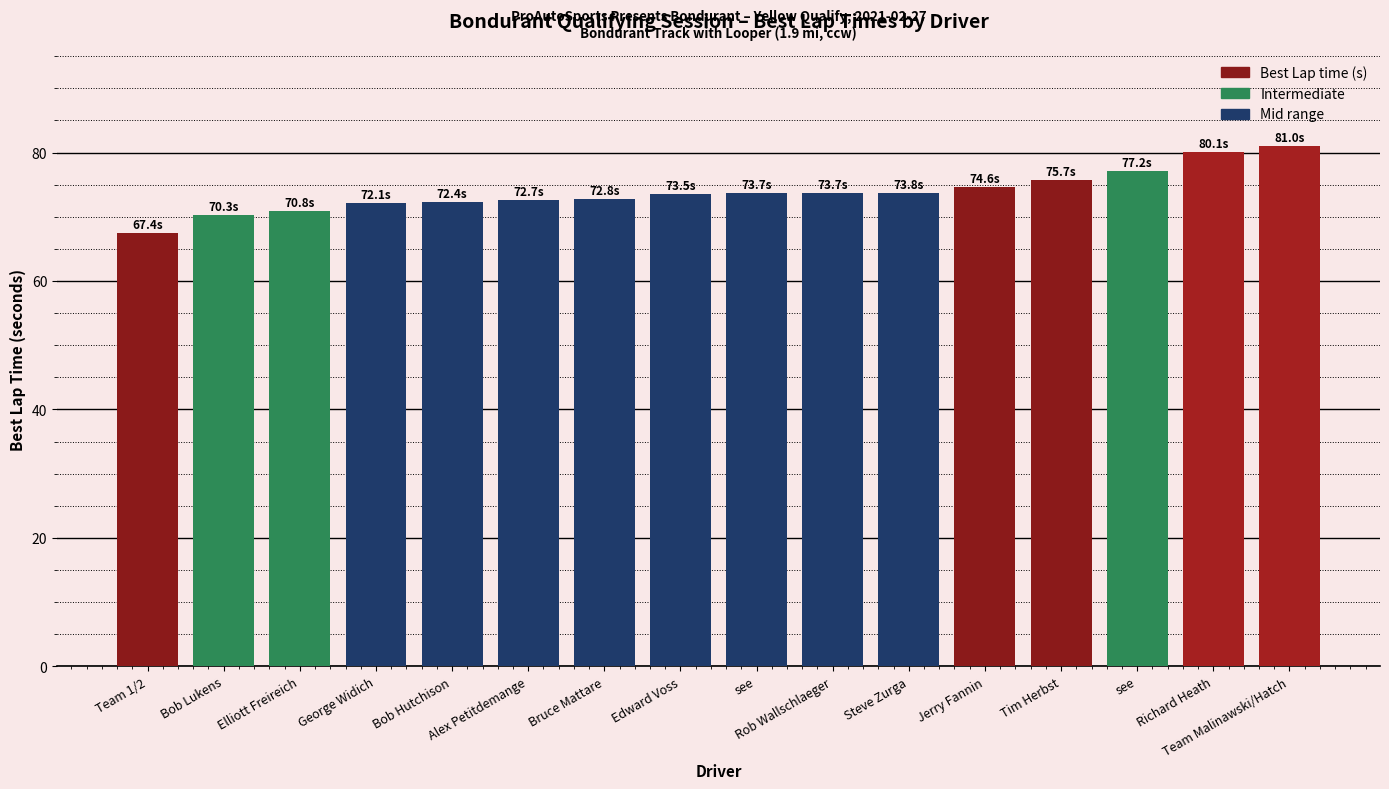

List the labels in order of value, smallest first.

Team 1/2, Bob Lukens, Elliott Freireich, George Widich, Bob Hutchison, Alex Petitdemange, Bruce Mattare, Edward Voss, see, Rob Wallschlaeger, Steve Zurga, Jerry Fannin, Tim Herbst, see, Richard Heath, Team Malinawski/Hatch